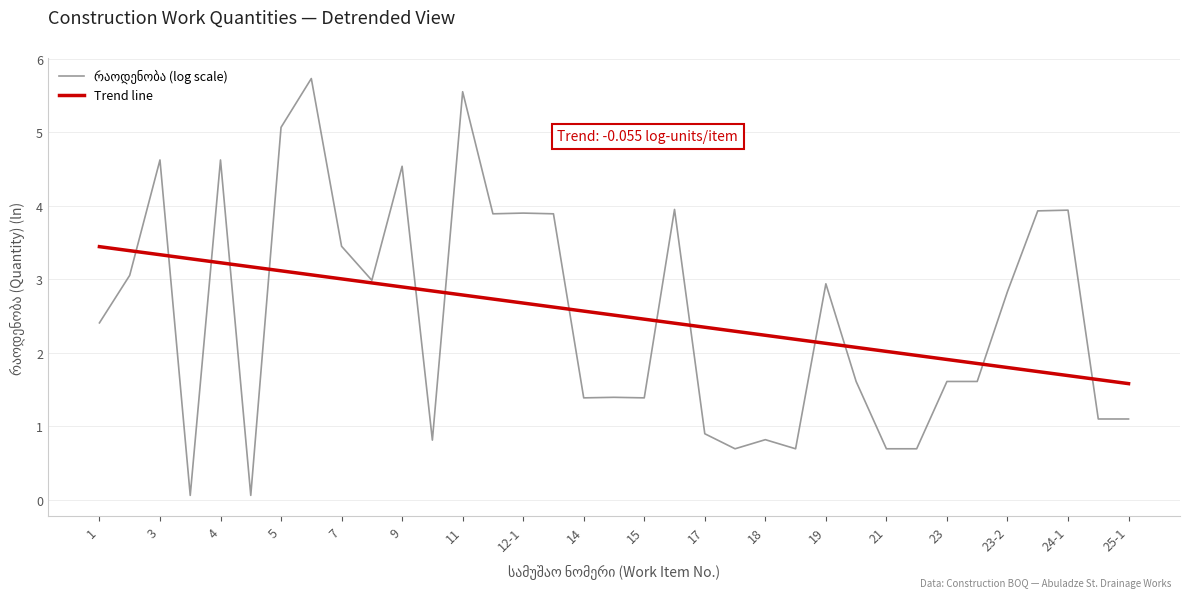

What is the greatest value displayed?

5.7